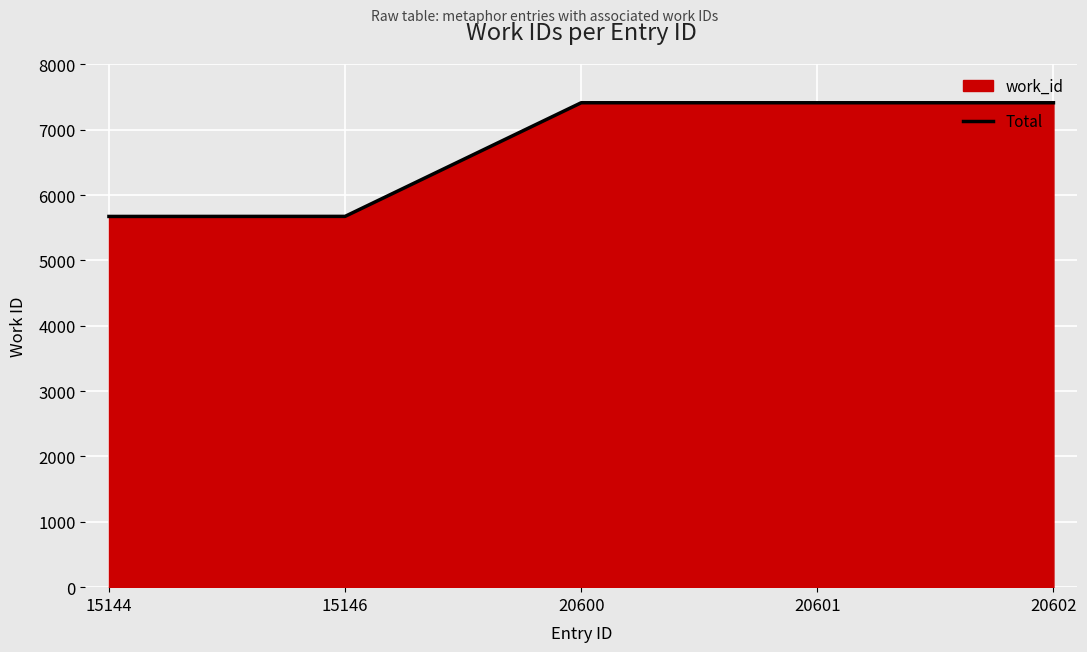

Read the value at 20600, to the nearest 10.

7410